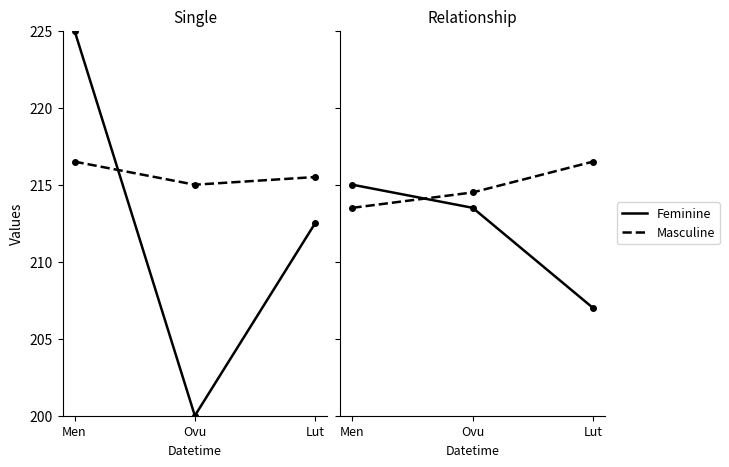

What is the sum of all Id (Feminine) values?

637.5